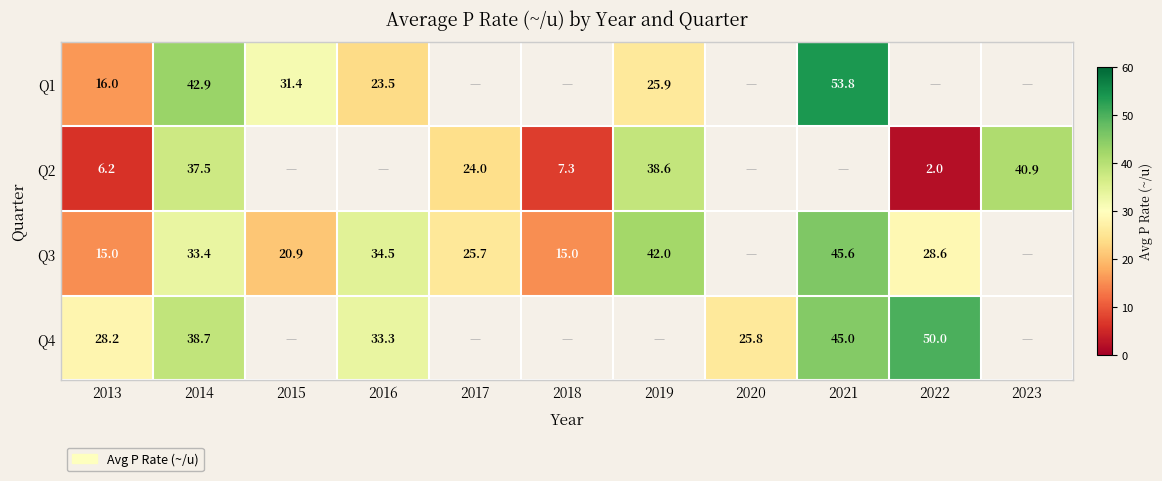

What is the total value across all series at 2013?

65.4